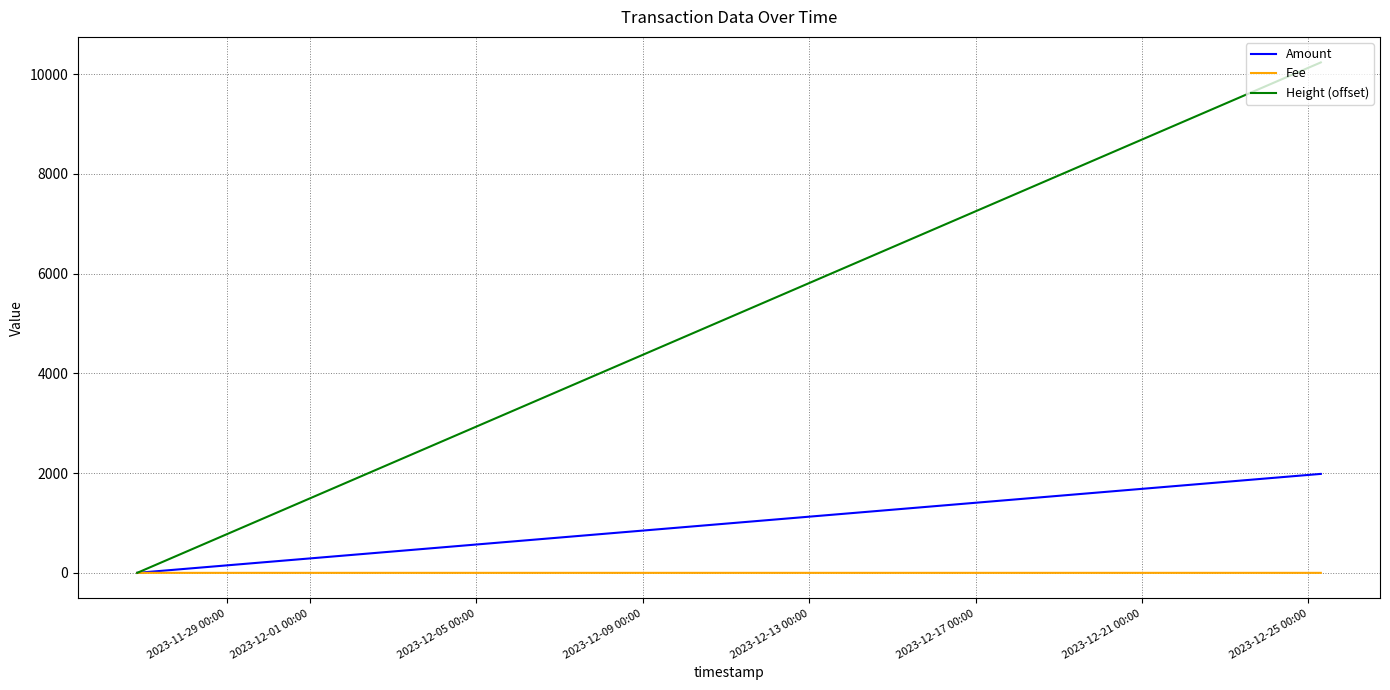

Which series has the widest spread of values?

Height (offset)